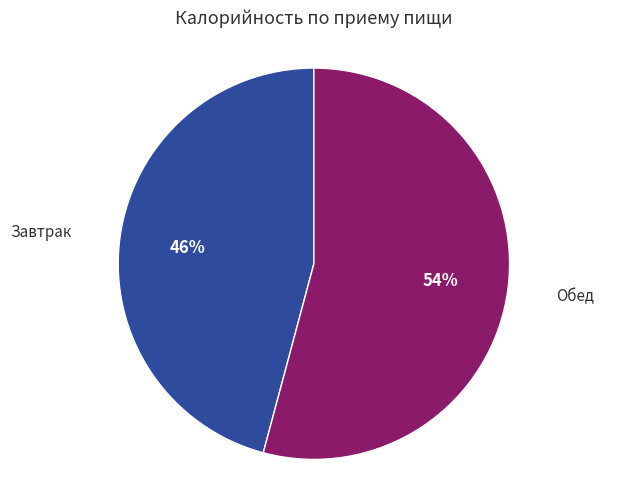

Is there any slice that represents more than half of the pie?

Yes